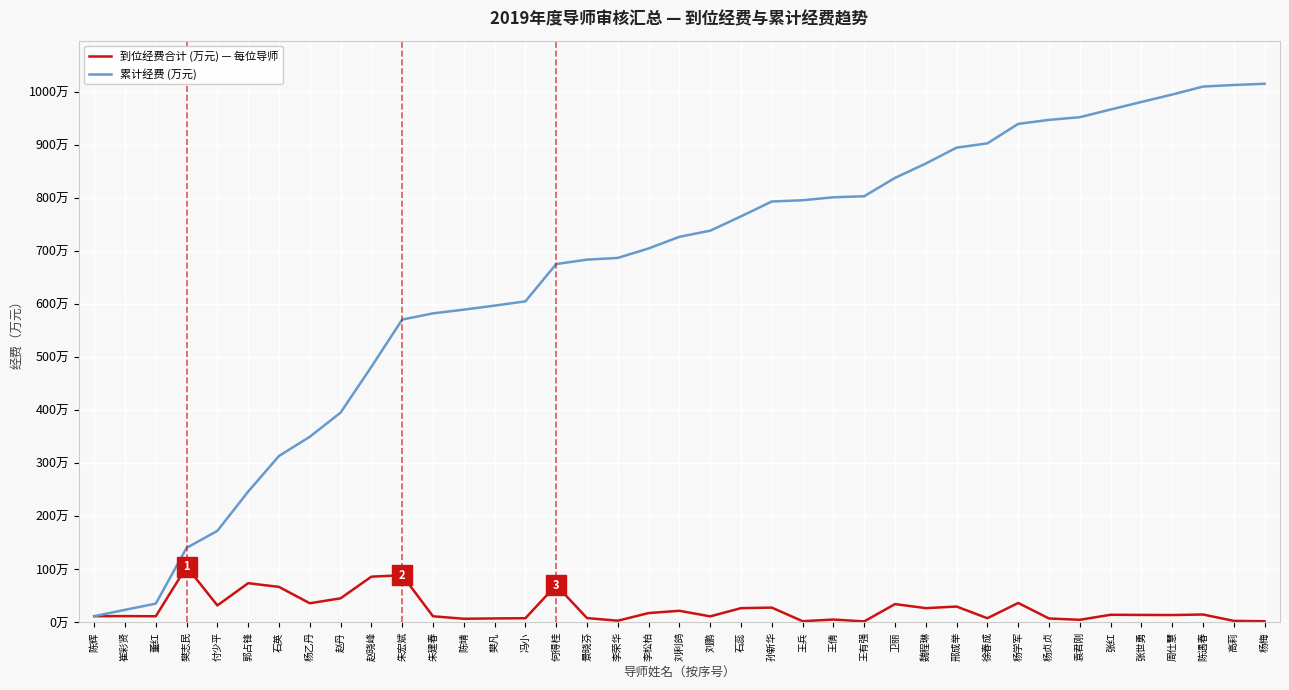

At how many categories does at least one series exceed 3?

39